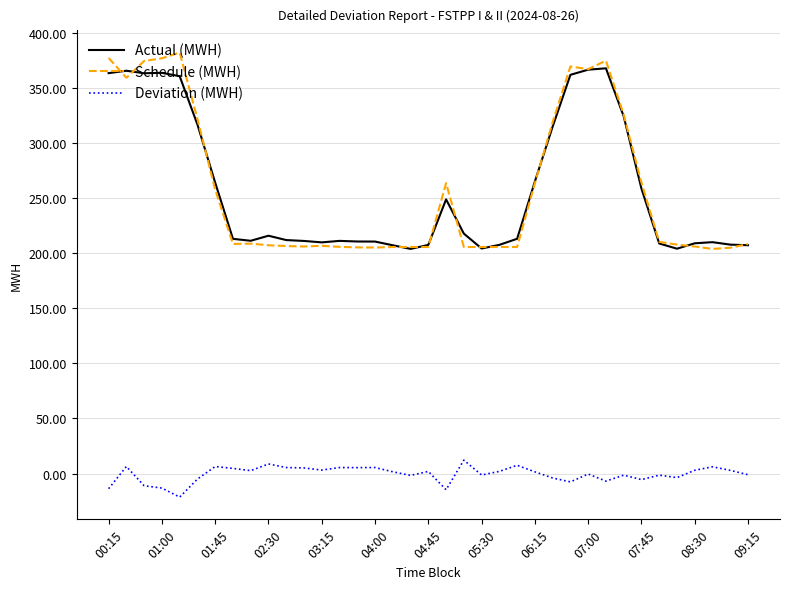

What are all the series names shown in the legend?

Actual (MWH), Schedule (MWH), Deviation (MWH)